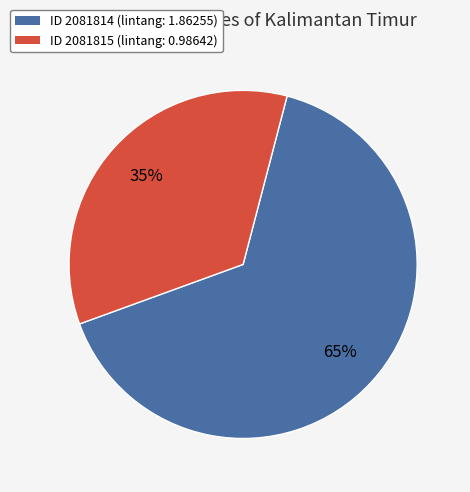

How many slices are in this pie chart?

2